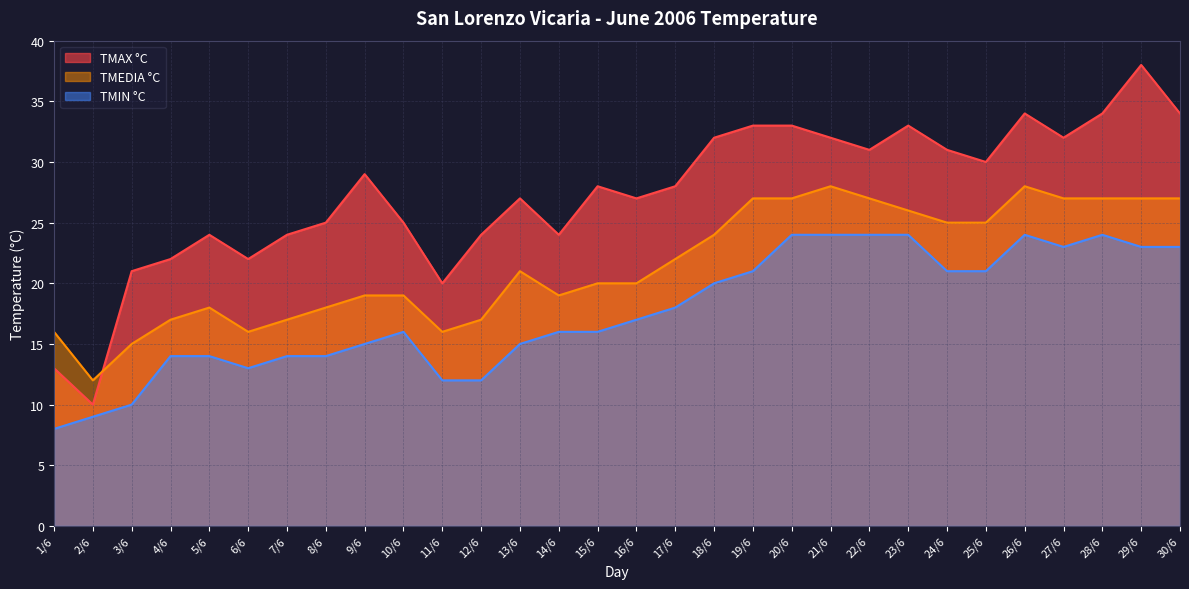

Between 12/6 and 25/6, which is larger?

25/6